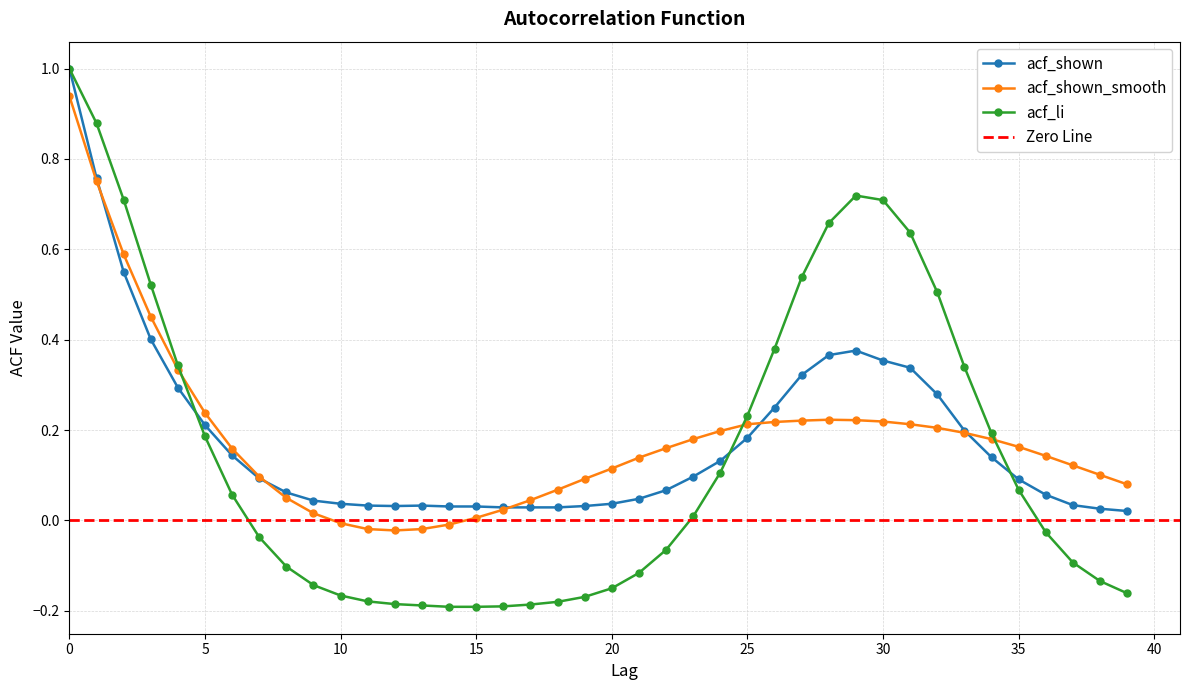

Where is the first local minimum for acf_shown?

12